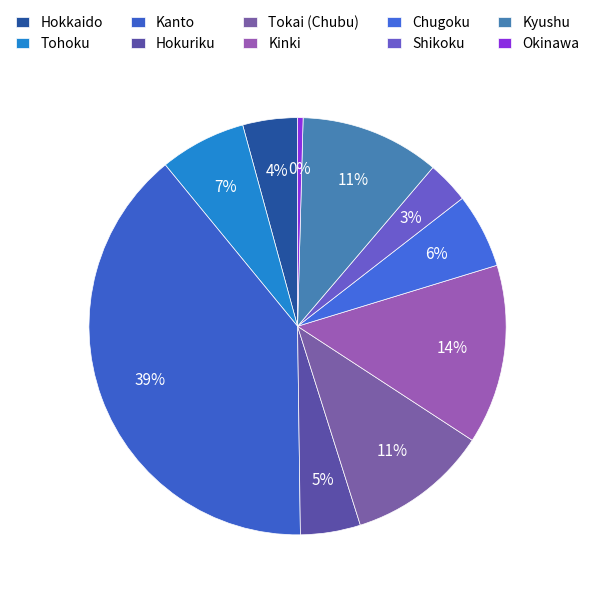

How many slices are in this pie chart?

10